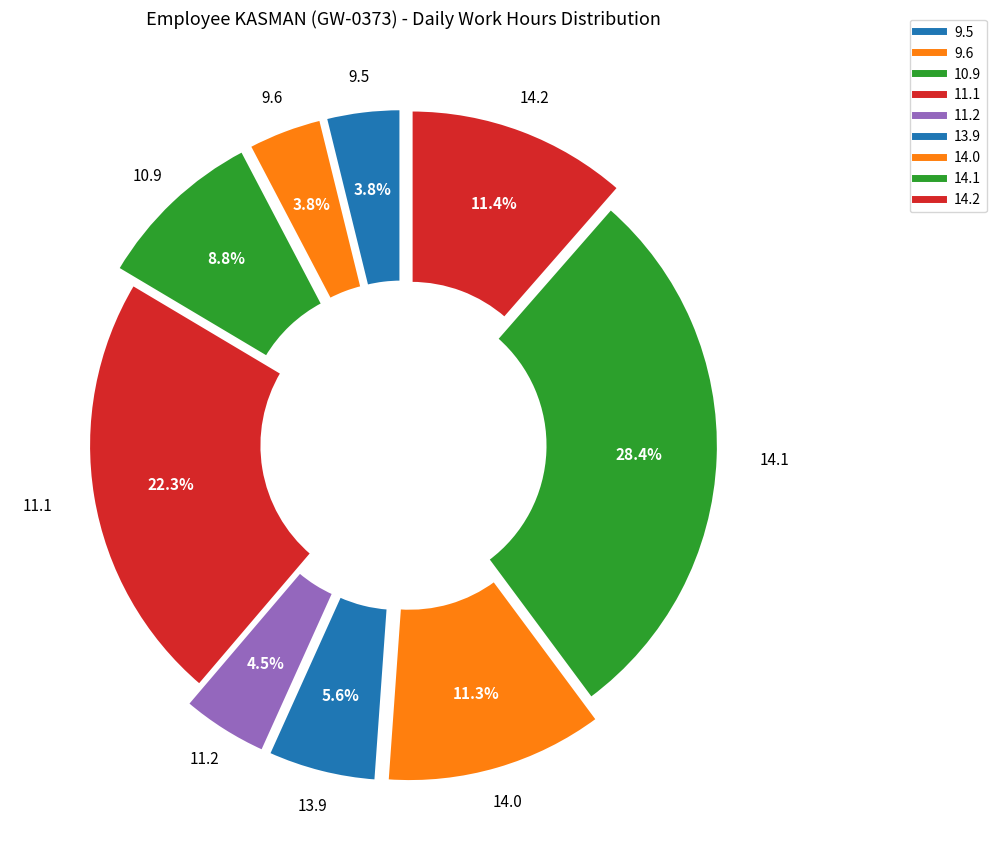

Count the number of slices in the pie.

9